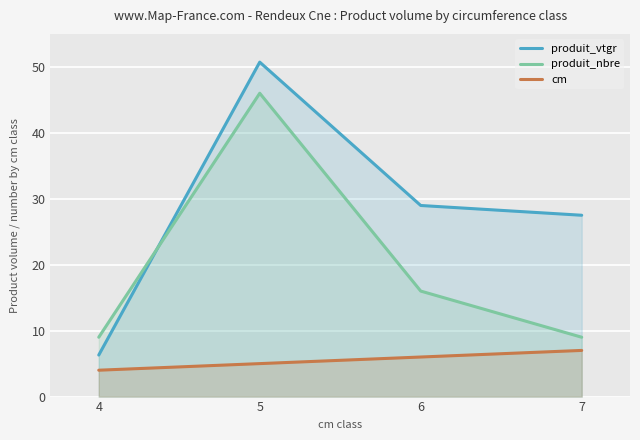

What is the difference between the cm values at 5 and 4?

1.0